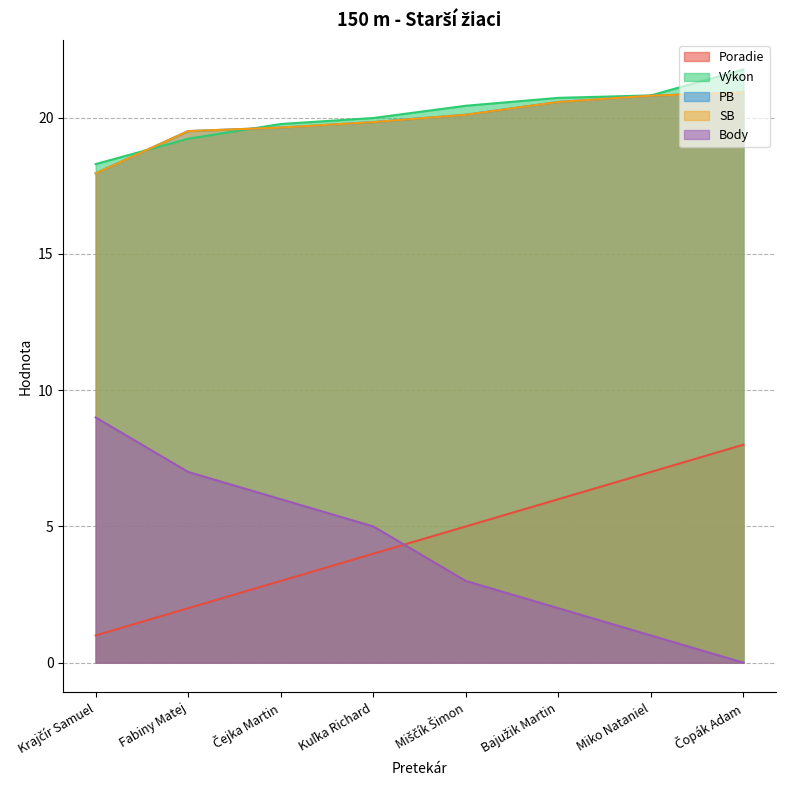

The PB series shows 19.6 at Čejka Martin. True or false?

True